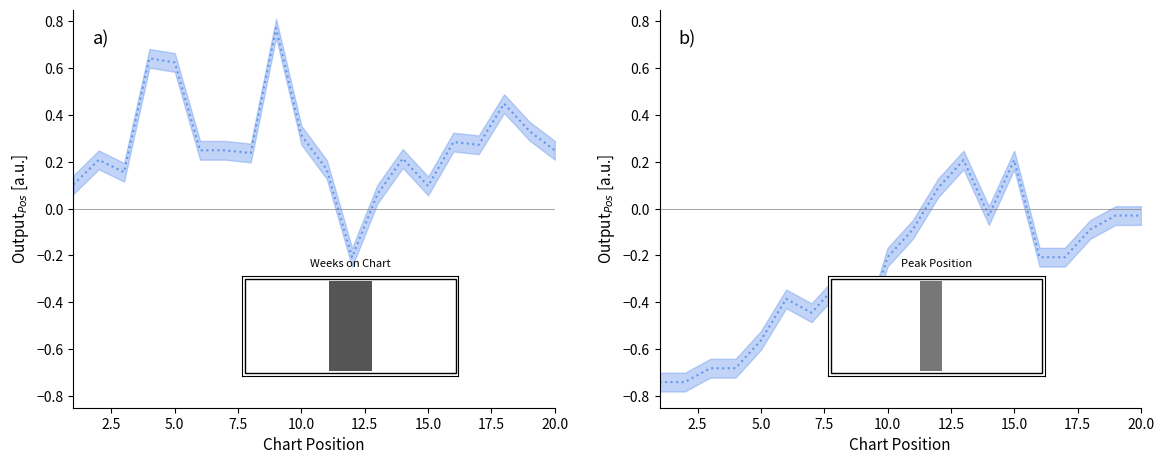

In Weeks on Chart, how many points are higher than both neighbors (excluding endpoints)?

6